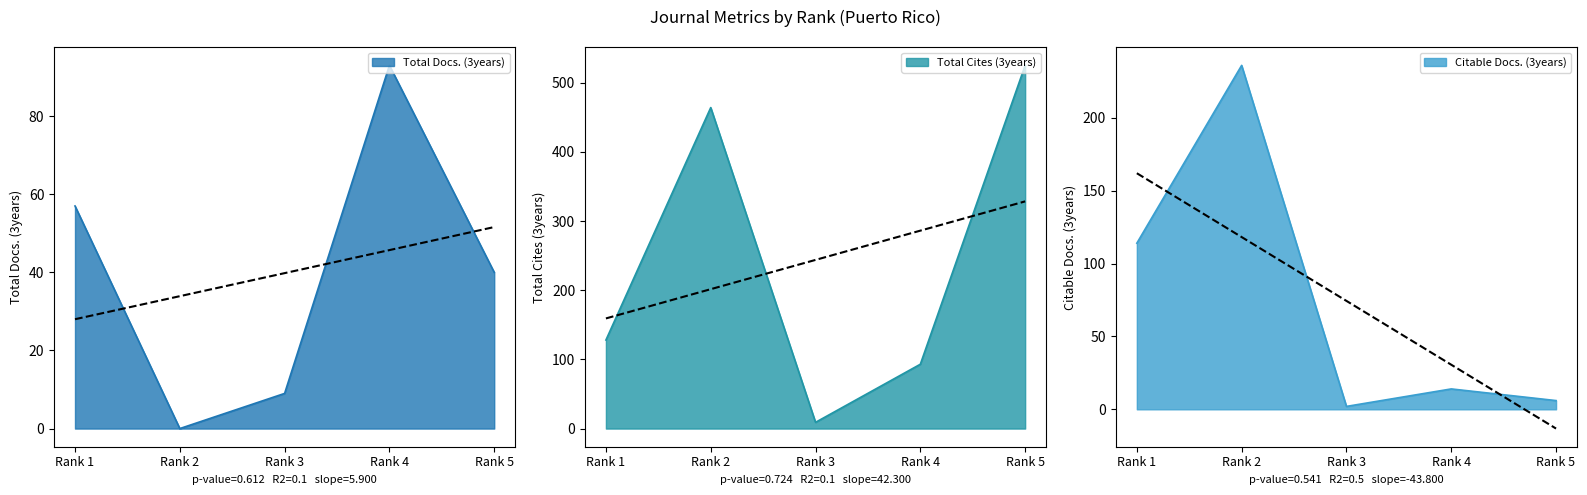

Is it true that Total Docs. (3years) equals 93 at Rank 4?

True